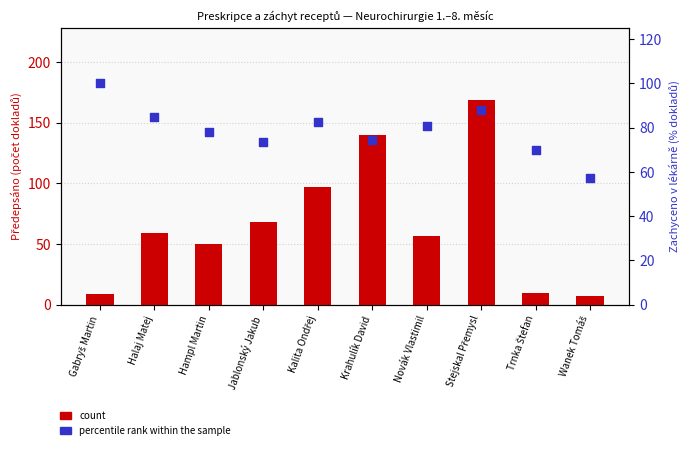

Which series has the widest spread of Y values?

count